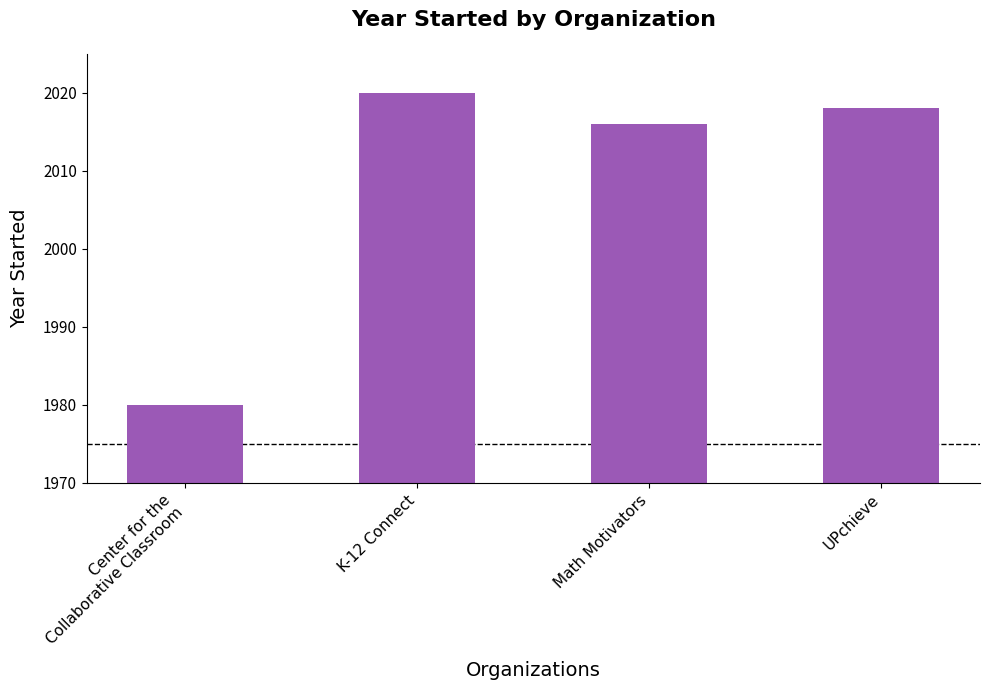

Which has a higher value, Math Motivators or Center for the
Collaborative Classroom?

Math Motivators